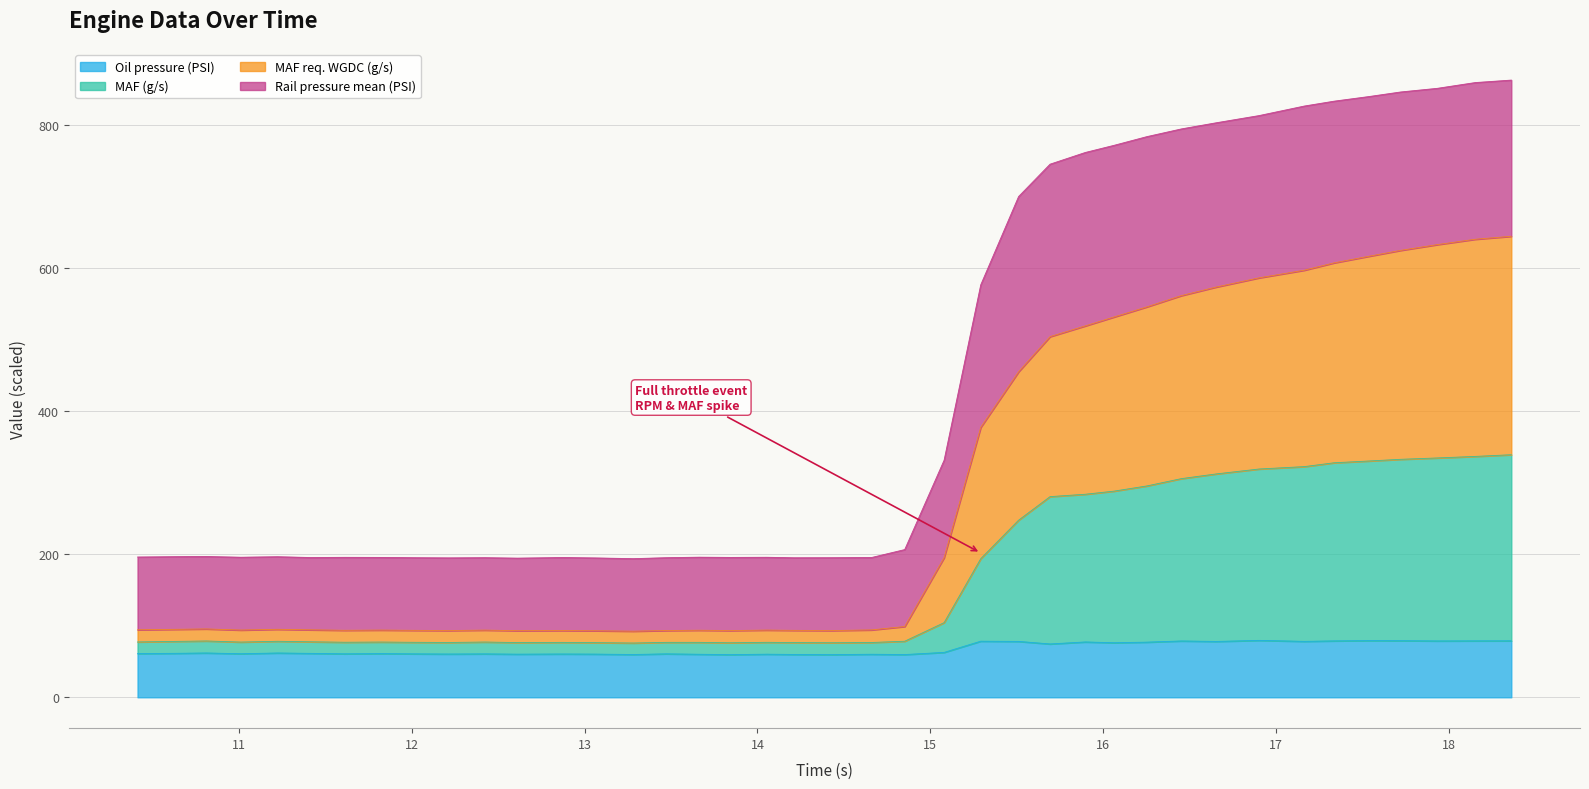

What is the value of the Rail pressure mean (PSI) point at the 18th from the left?

195.7